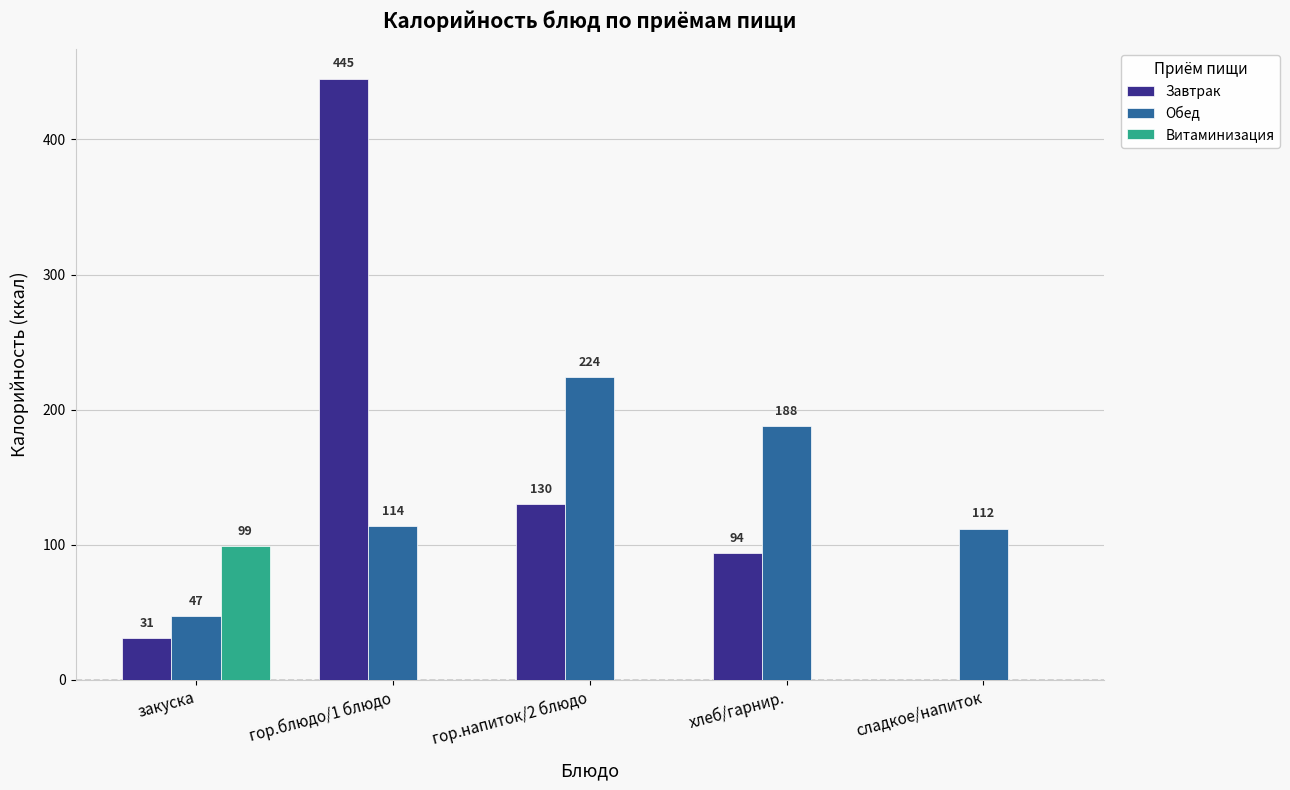

Which category has the highest value in the Витаминизация series?

закуска